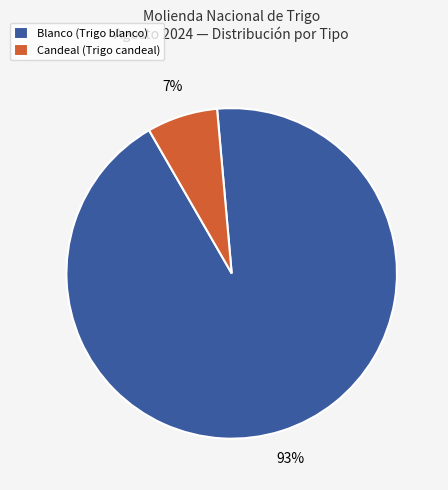

Which category has the smallest portion of the pie?

Candeal